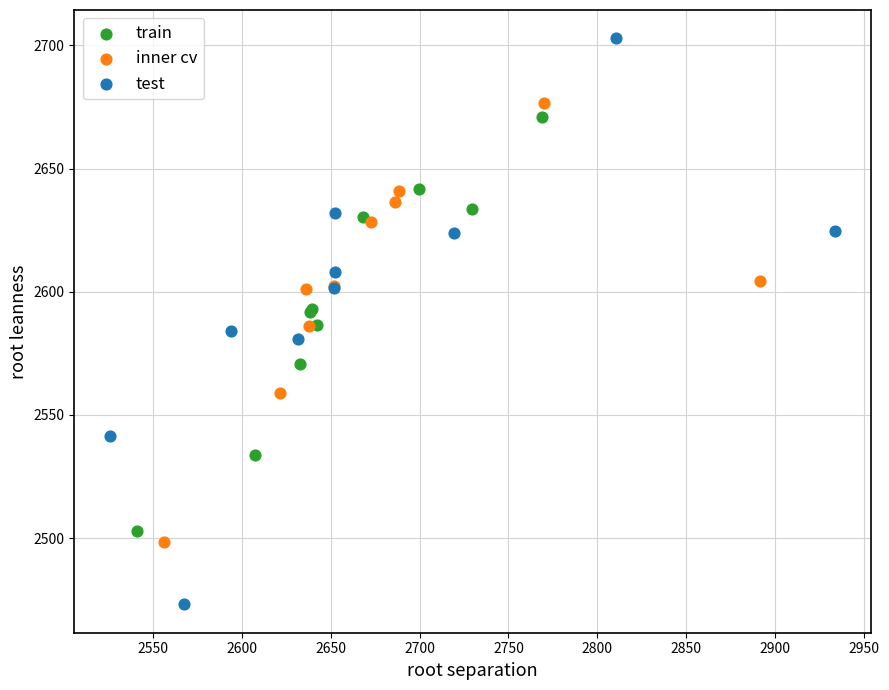

Which series reaches the maximum Y coordinate?

test